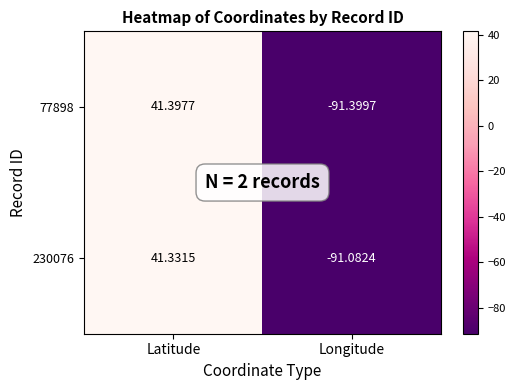

Is the value of 230076 at Latitude greater than the value of 77898 at Longitude?

Yes